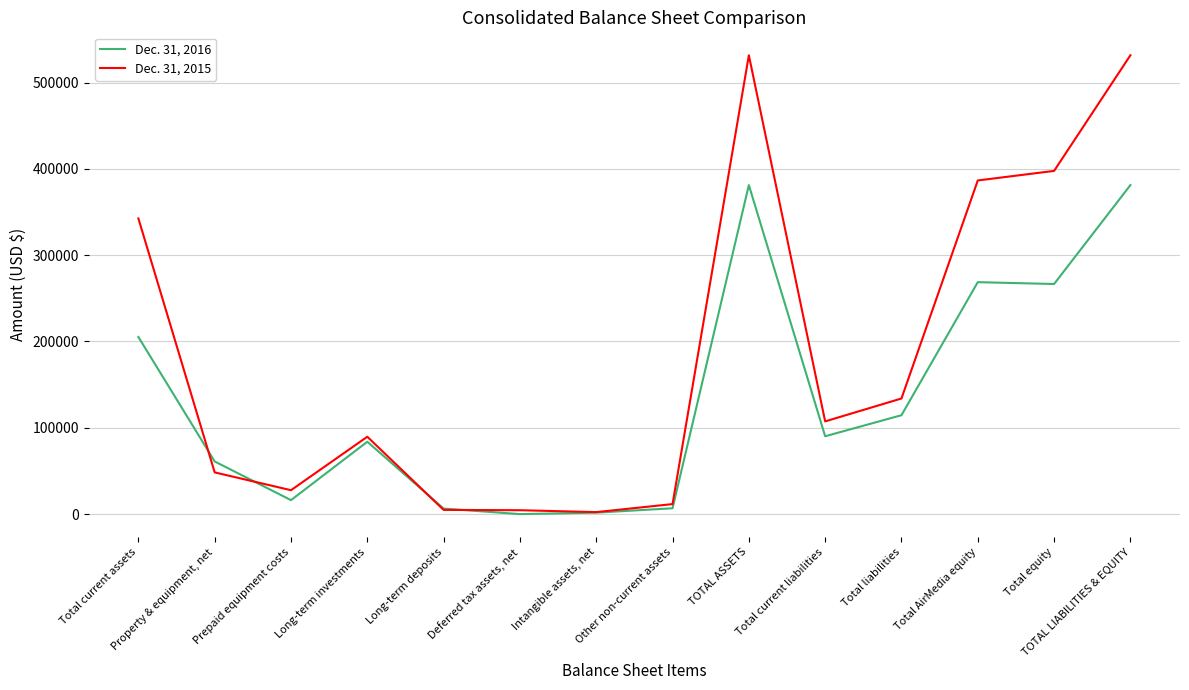

Which series changed the most between Deferred tax assets, net and Total liabilities?

Dec. 31, 2015